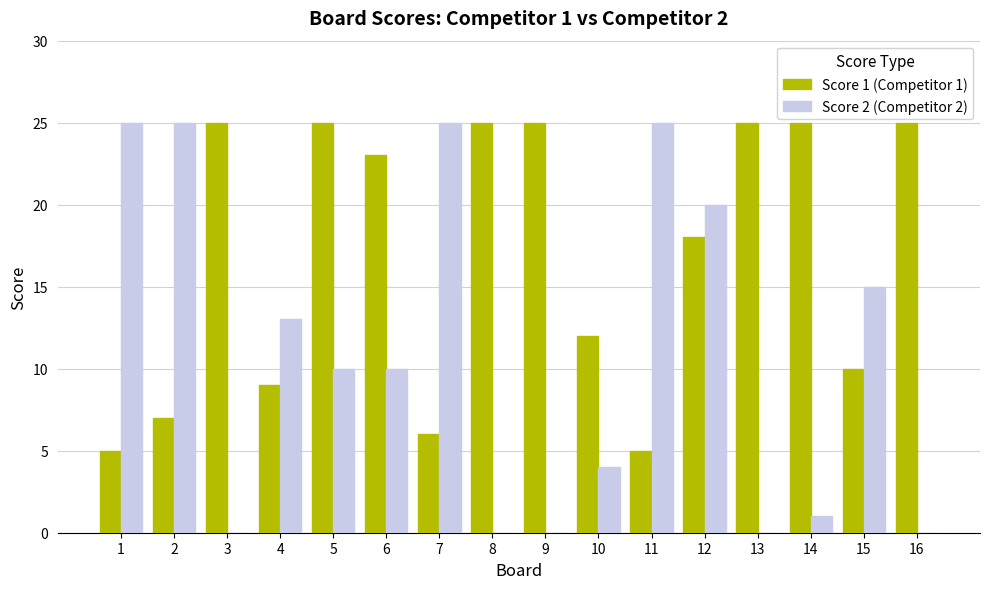

Is it true that Score 1 (Competitor 1) equals 16 at 6?

False